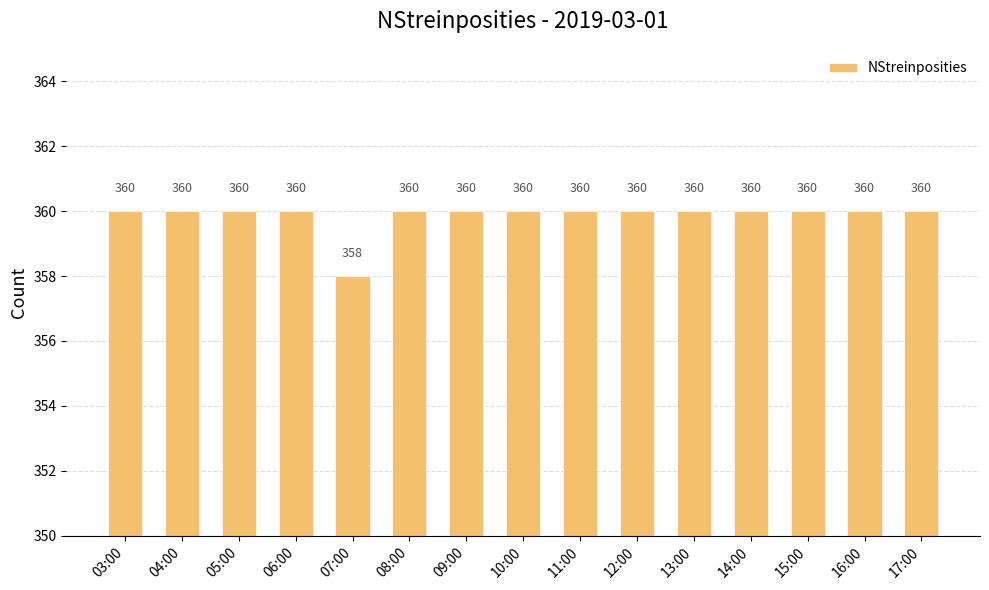

What is the difference between the second highest and minimum values?

2